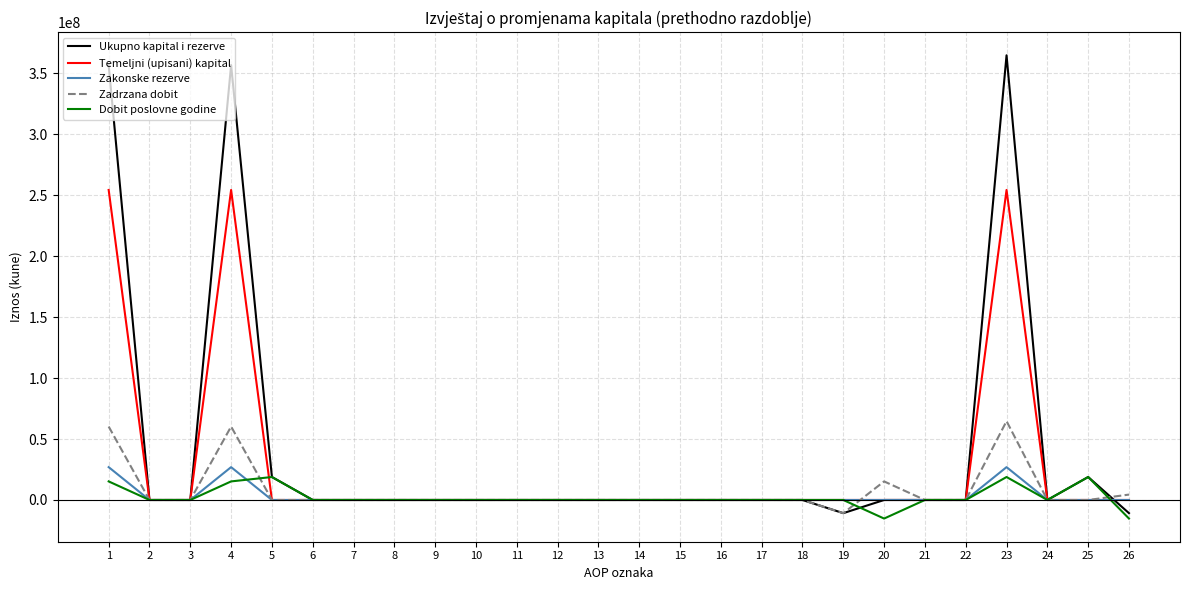

What is the sum of the Ukupno kapital i rezerve values at 1 and 17?

356779995